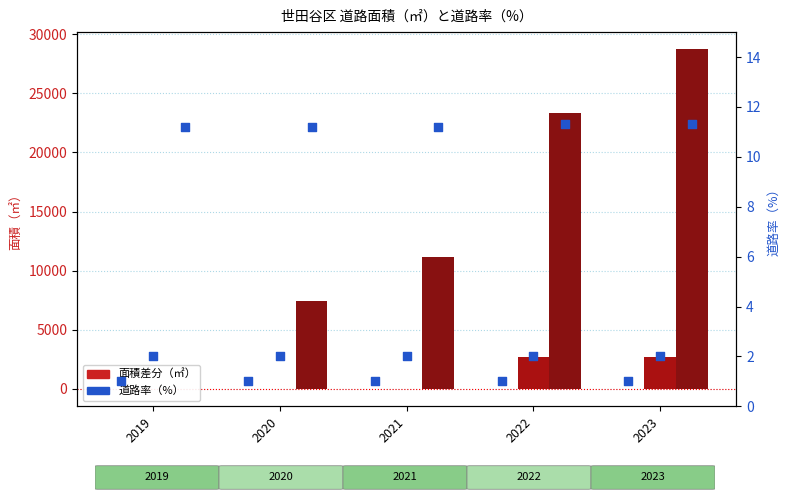

Which series contains the highest Y value?

区道_面積差分